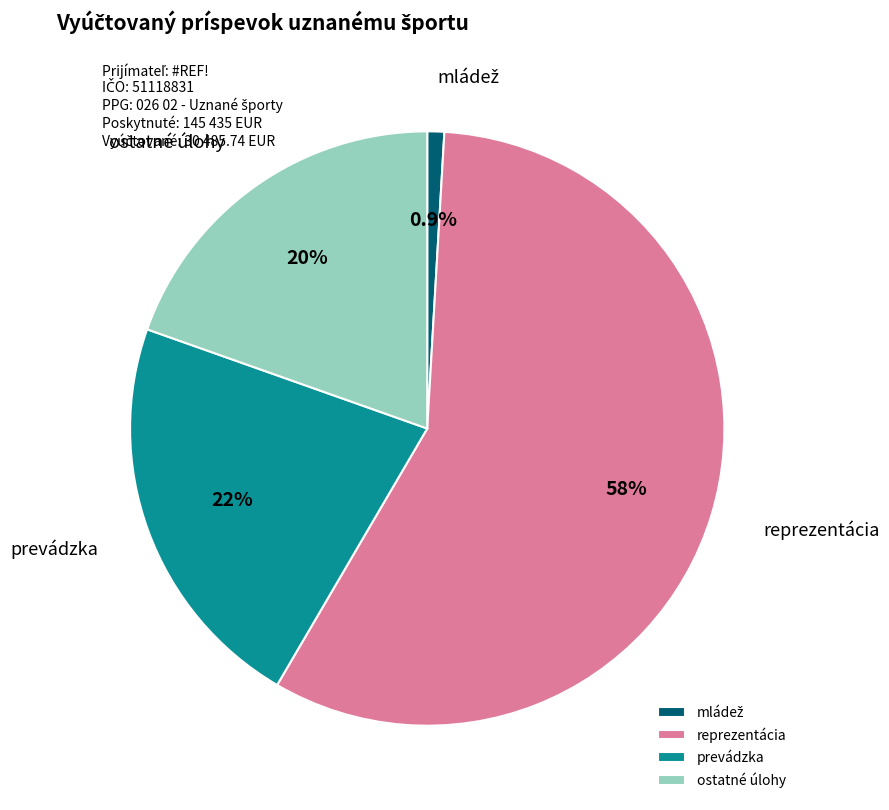

What percentage is NOT represented by reprezentácia?

42.5%